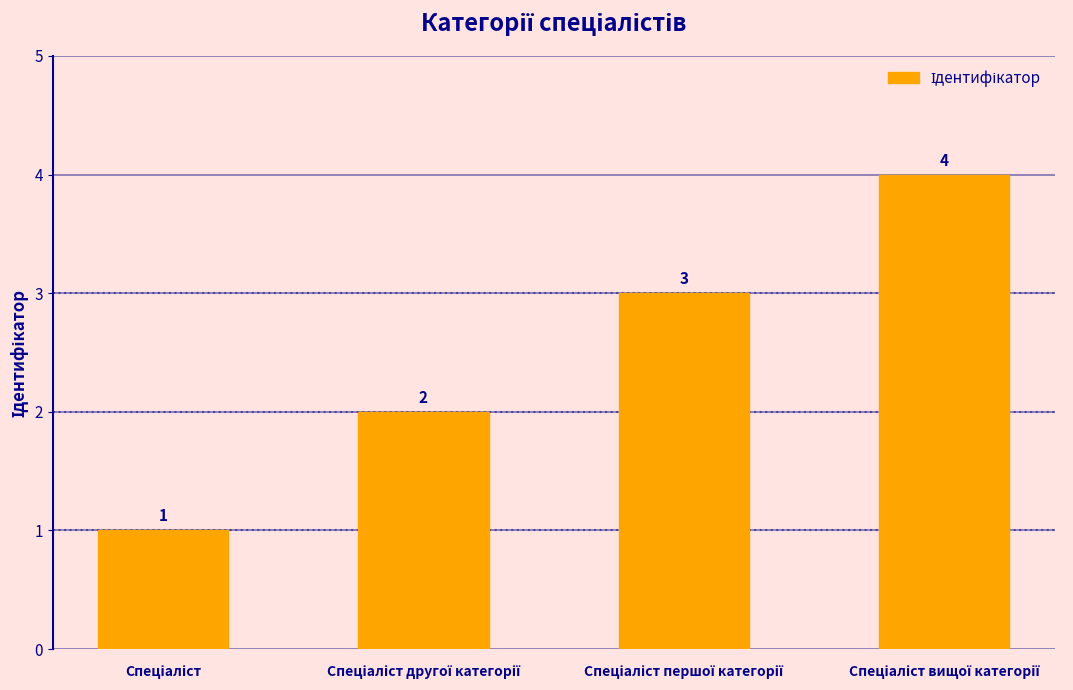

What is the value of the 4th bar from the left?

4